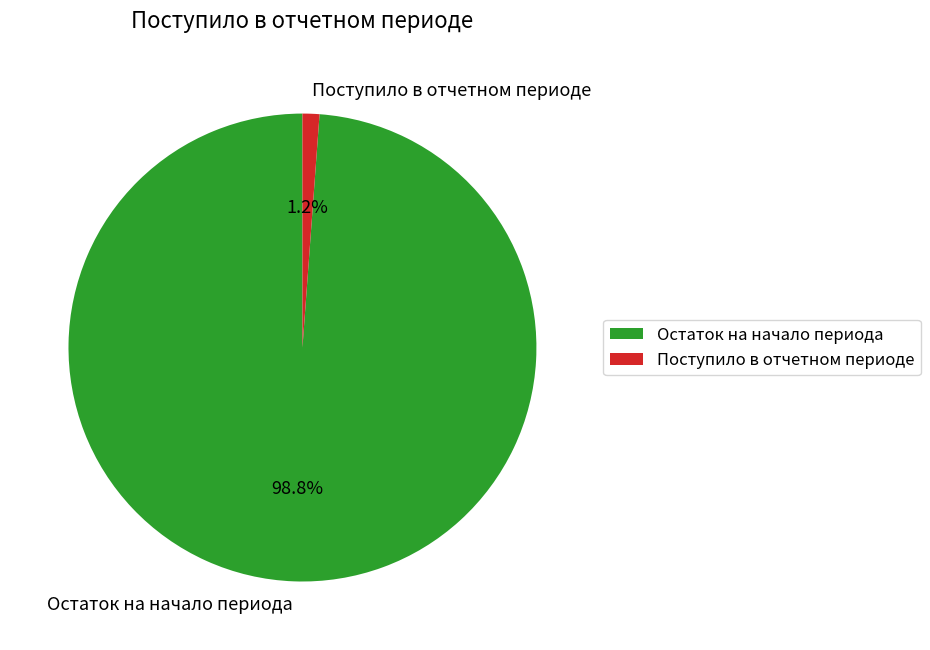

Rank the categories by value from lowest to highest.

Поступило в отчетном периоде, Остаток на начало периода